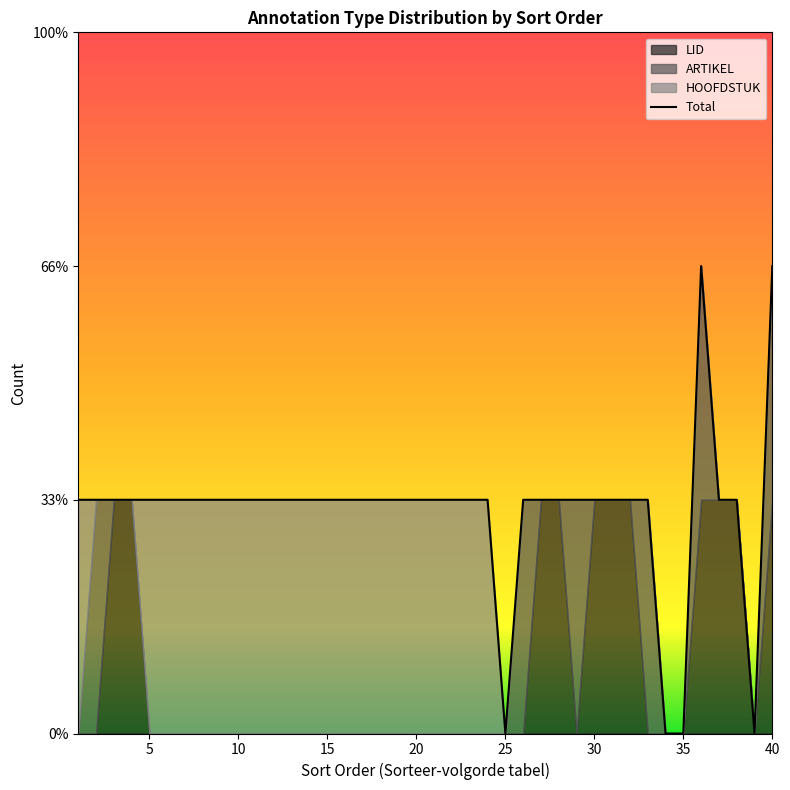

How many values are between 1 and 2?

36